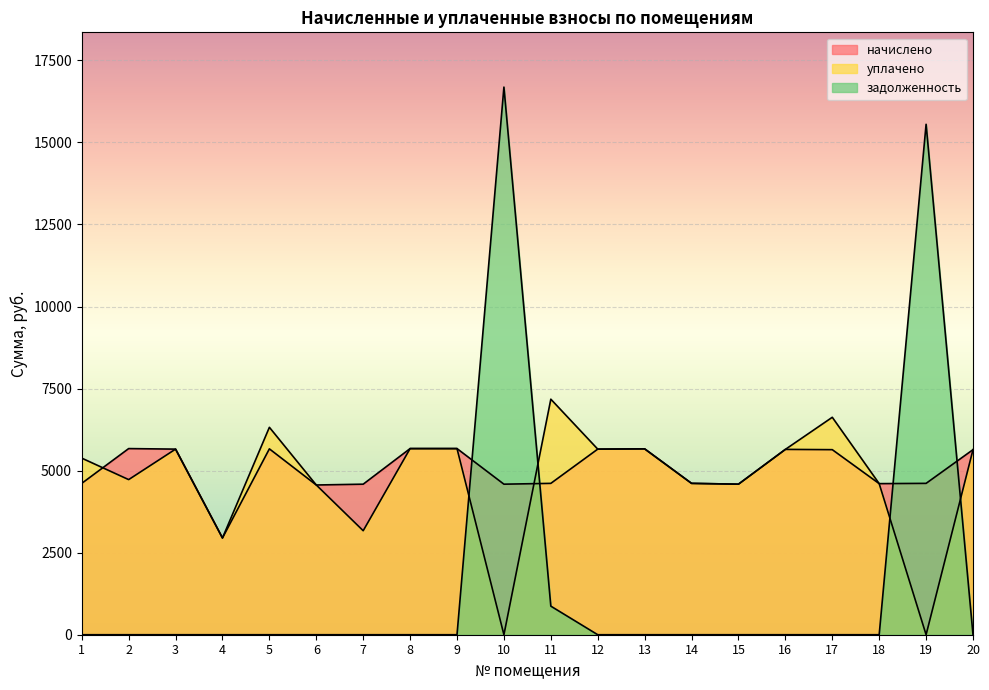

Which has a higher value, 4 or 13?

13